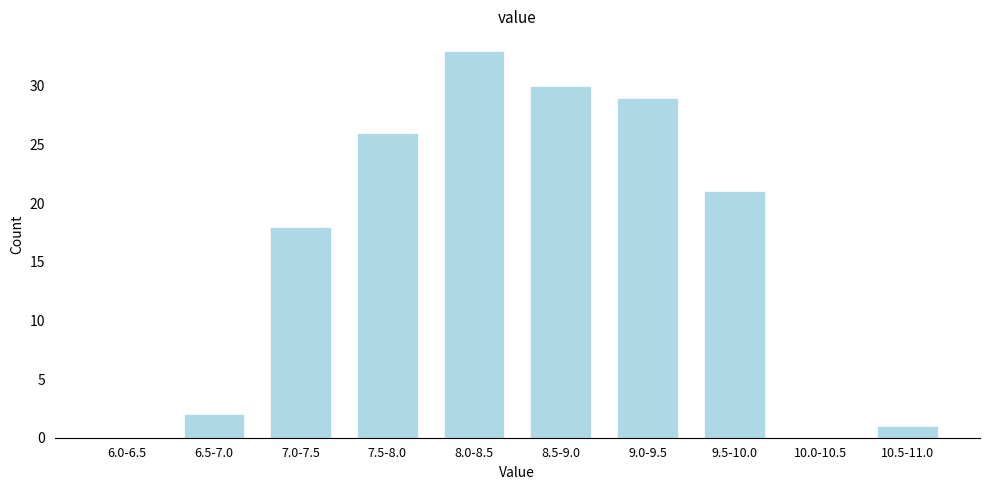

Reading left to right, list all the values displayed in this chart.

6.0-6.5=0	6.5-7.0=2	7.0-7.5=18	7.5-8.0=26	8.0-8.5=33	8.5-9.0=30	9.0-9.5=29	9.5-10.0=21	10.0-10.5=0	10.5-11.0=1